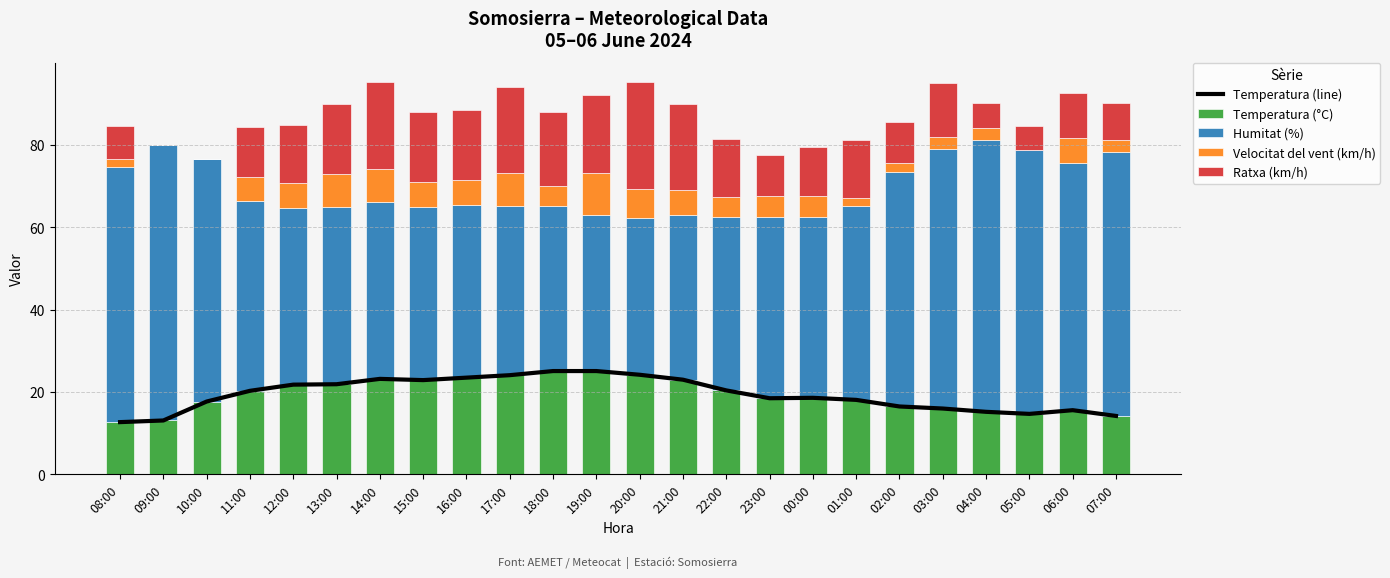

Which category has the lowest value in the Humitat (%) series?

19:00